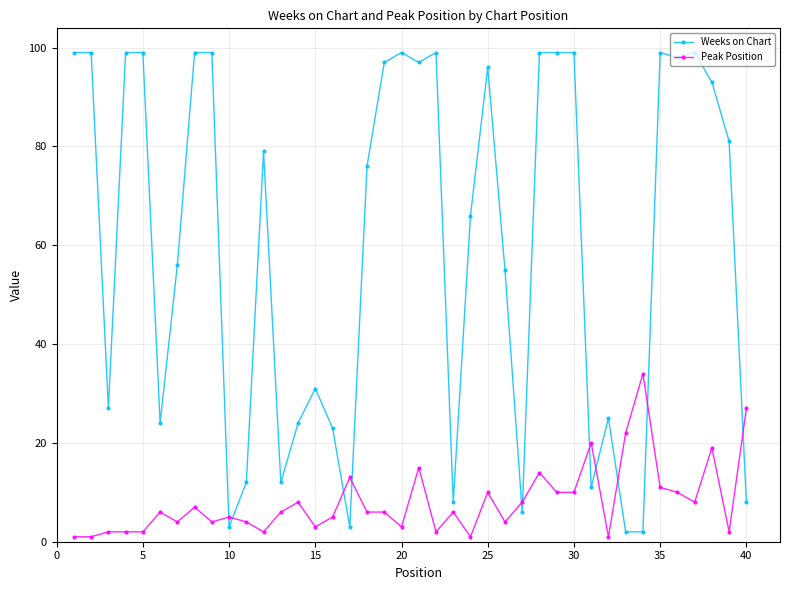

Which series has the largest total across all categories?

Weeks on Chart